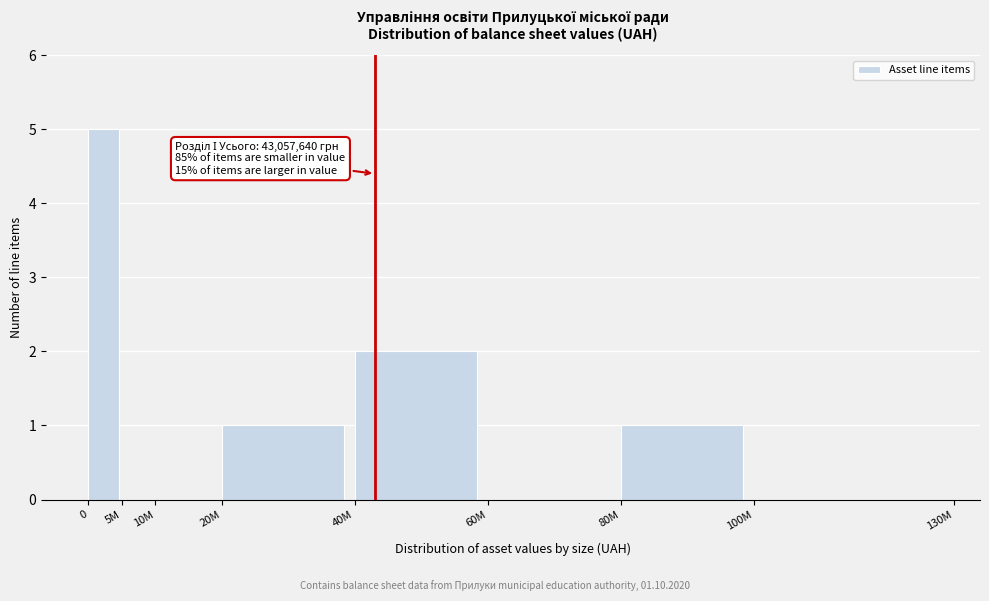

Reading right to left, extract all data points from this chart.

100M=0	80M=1	60M=0	40M=2	20M=1	10M=0	5M=0	0=5